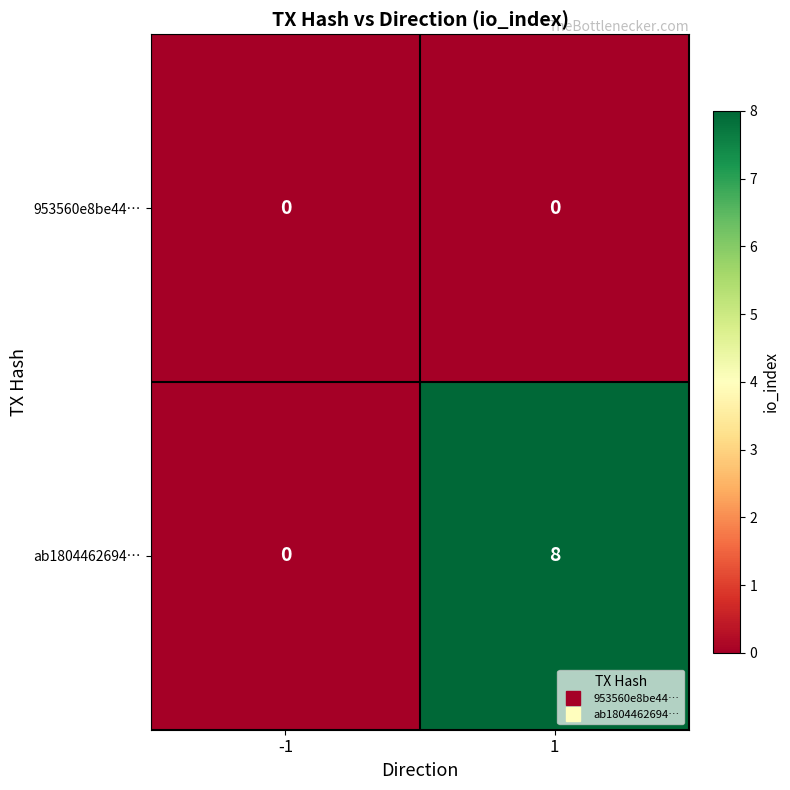

Rank the series by their maximum value, from lowest to highest.

953560e8be44…, ab1804462694…